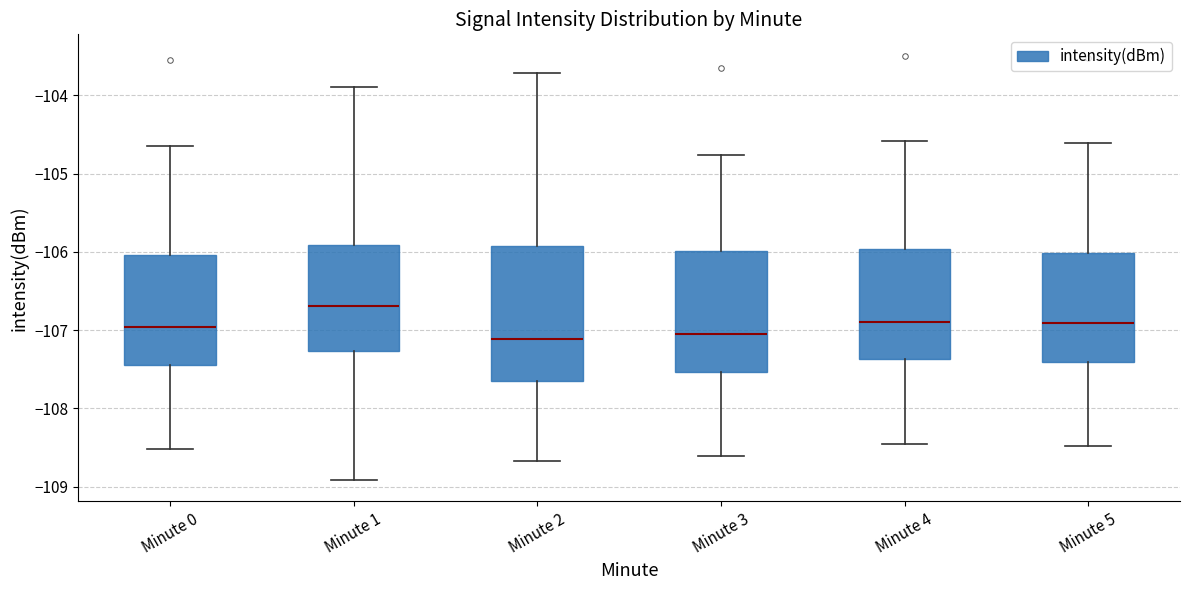

Reading left to right, transcribe this box plot: for each box, give where its median line is, the range the box spans, and where its two whiskers end, as read against the y-axis. The values are not printed on the chart, so give them approximately, as read against the axis.

Minute 0: median -107.0, box -107.4 to -106.0, whiskers -108.5 to -104.7
Minute 1: median -106.7, box -107.3 to -105.9, whiskers -108.9 to -103.9
Minute 2: median -107.1, box -107.6 to -105.9, whiskers -108.7 to -103.7
Minute 3: median -107.0, box -107.5 to -106.0, whiskers -108.6 to -104.8
Minute 4: median -106.9, box -107.4 to -106.0, whiskers -108.5 to -104.6
Minute 5: median -106.9, box -107.4 to -106.0, whiskers -108.5 to -104.6